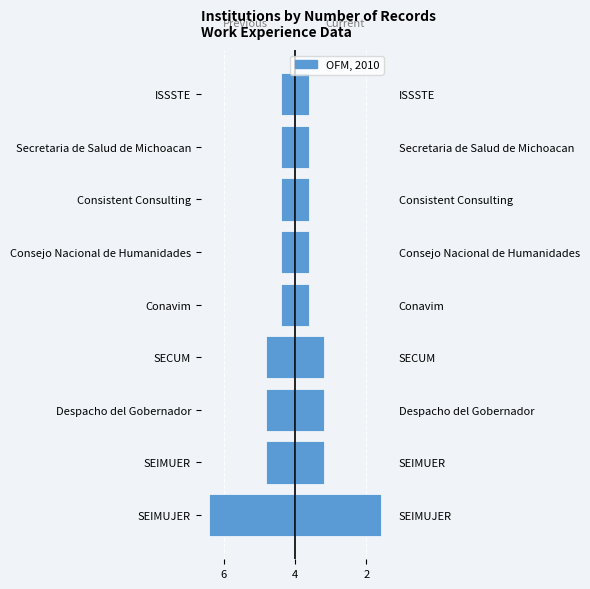

What is the maximum value for OFM, 2010?

6